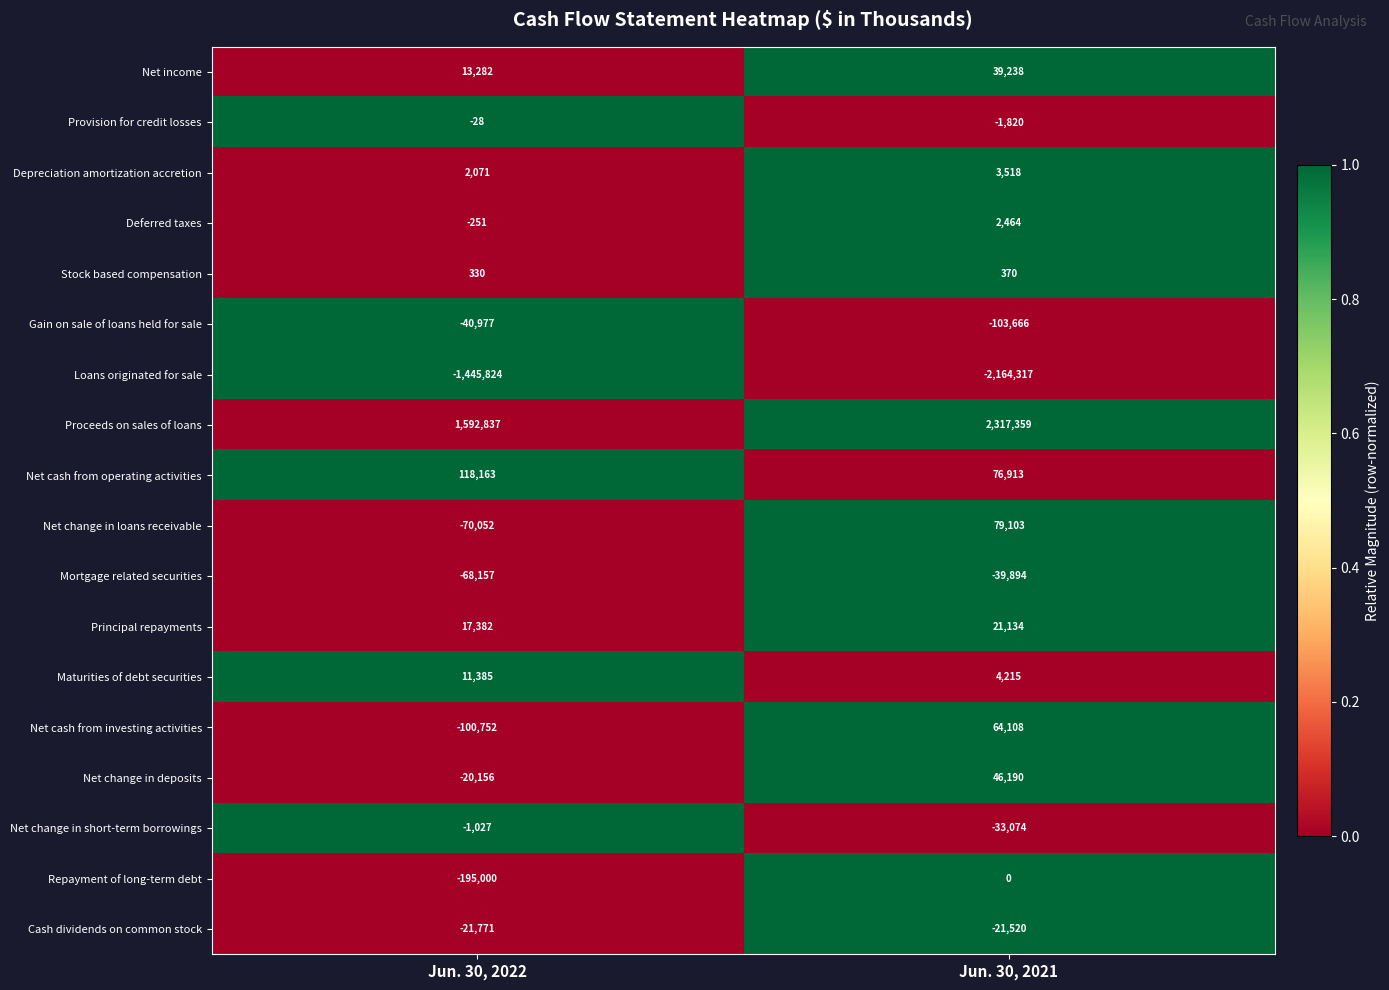

What is the spread (max minus min) of values at Jun. 30, 2021?

4481676